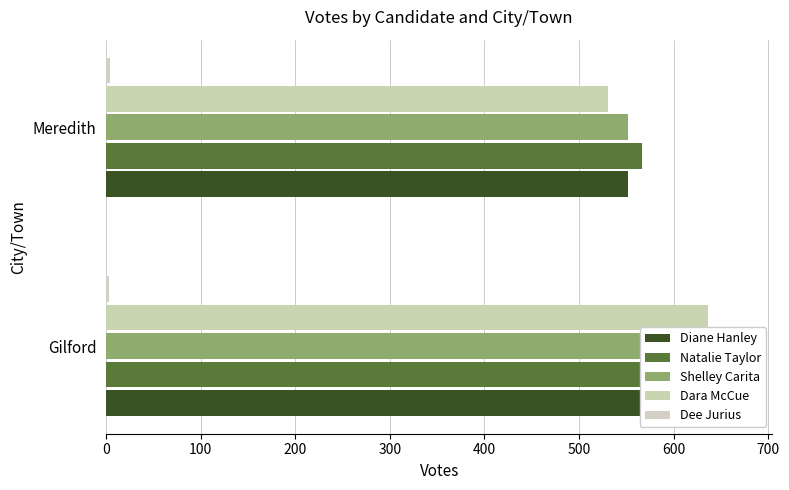

Reading left to right, transcribe all the data shown in this chart.

Diane Hanley: 671	552
Natalie Taylor: 651	567
Shelley Carita: 654	552
Dara McCue: 636	531
Dee Jurius: 3	4